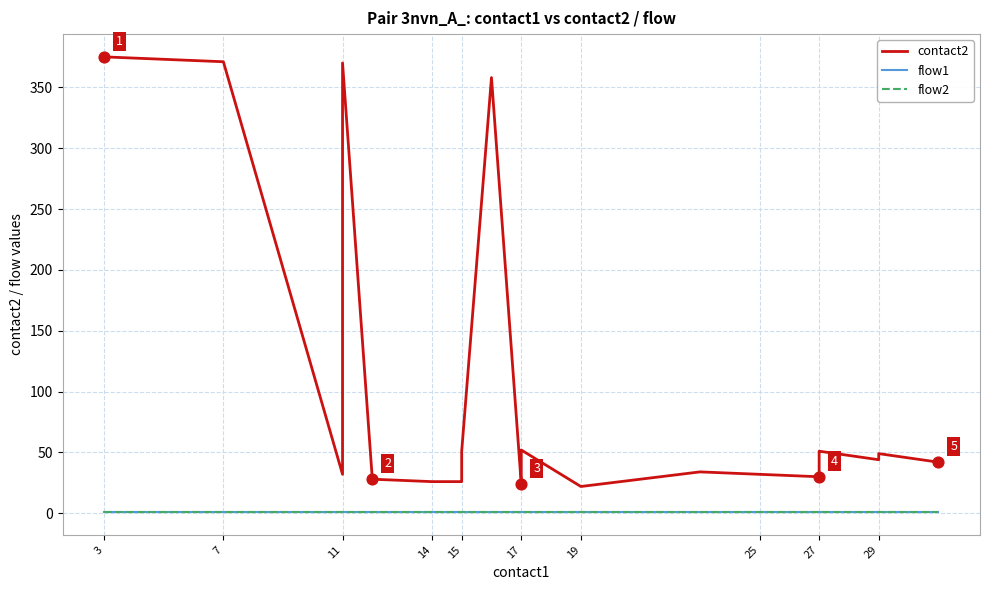

What are all the series names shown in the legend?

contact2, flow1, flow2